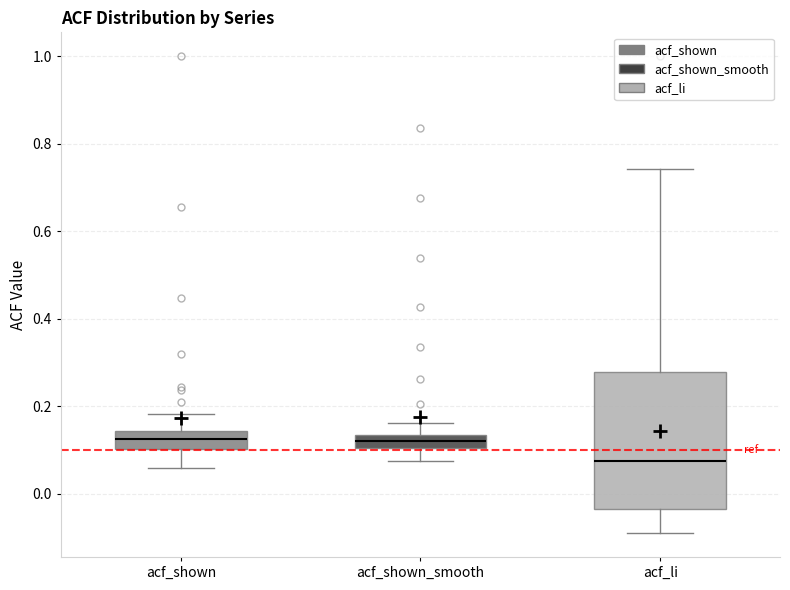

Where is the upper edge of the box for acf_li on the y-axis? The values are not printed on the chart, so give them approximately, as read against the axis.

0.28